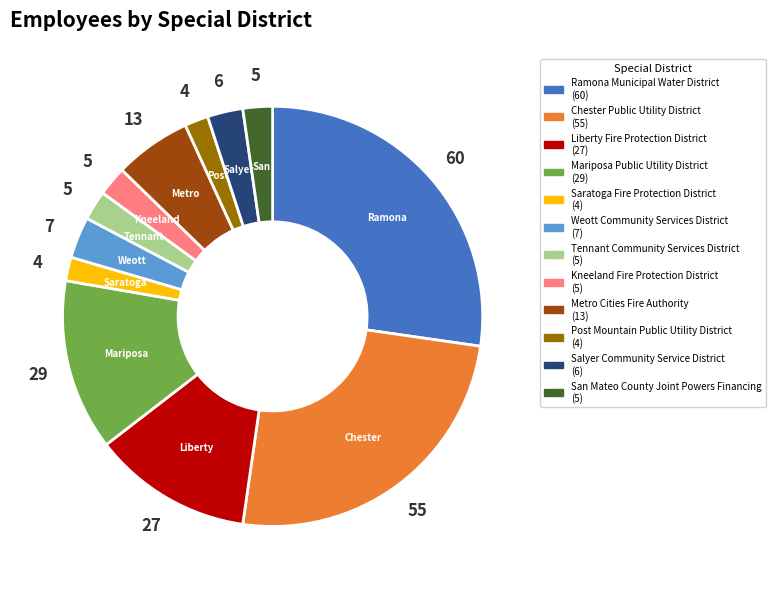

Does any single category account for the majority?

No